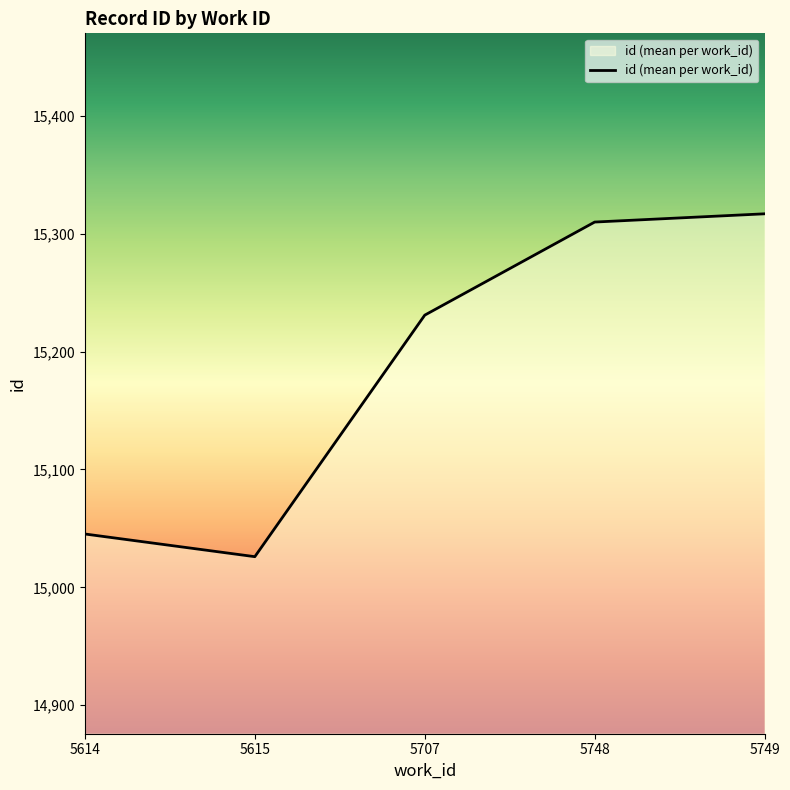

At which category does the chart reach its peak across all series?

5749